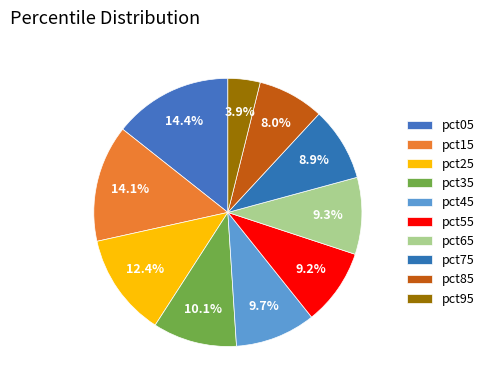

Is pct15 the majority of the pie?

No